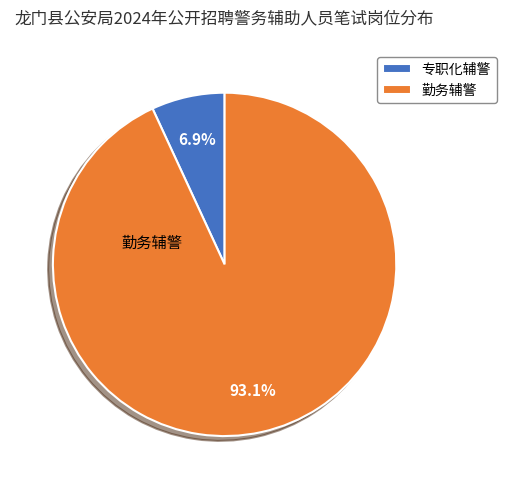

Between 专职化辅警 and 勤务辅警, which is larger?

勤务辅警